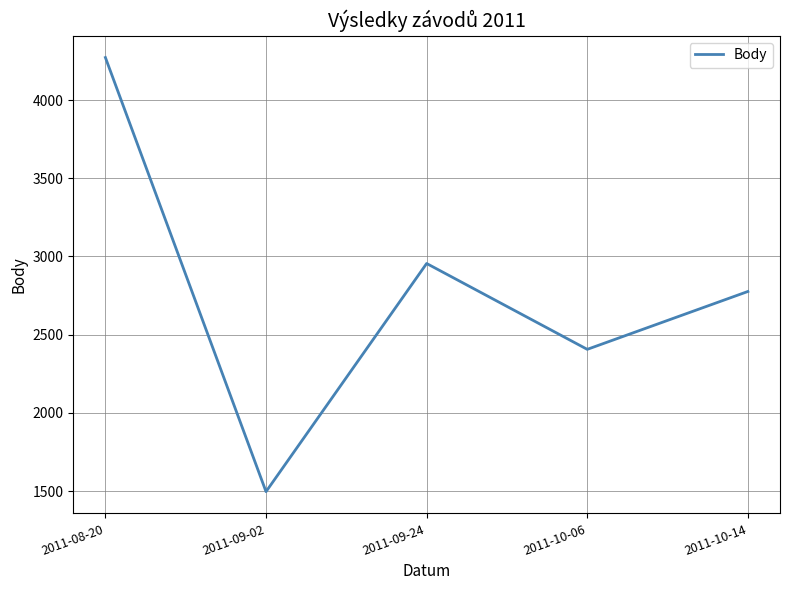

List the labels in order of value, largest first.

2011-08-20, 2011-09-24, 2011-10-14, 2011-10-06, 2011-09-02